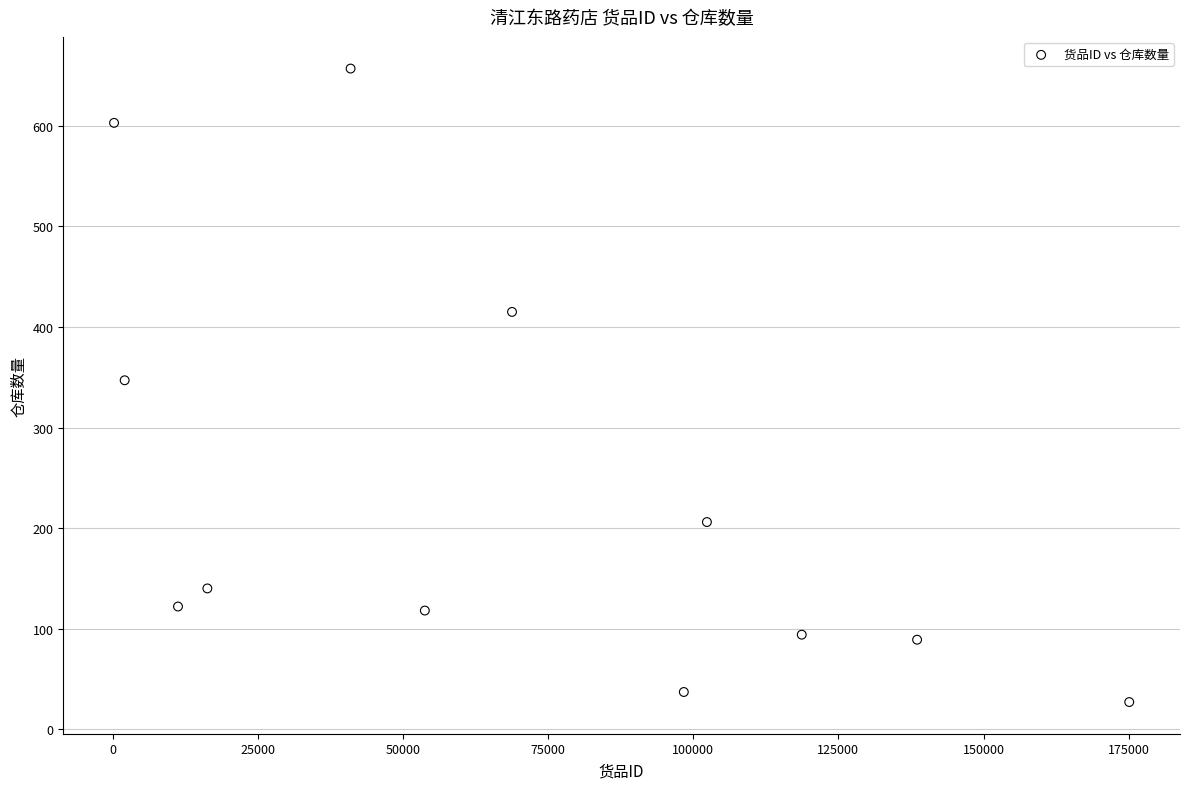

What is the average X value?

68878